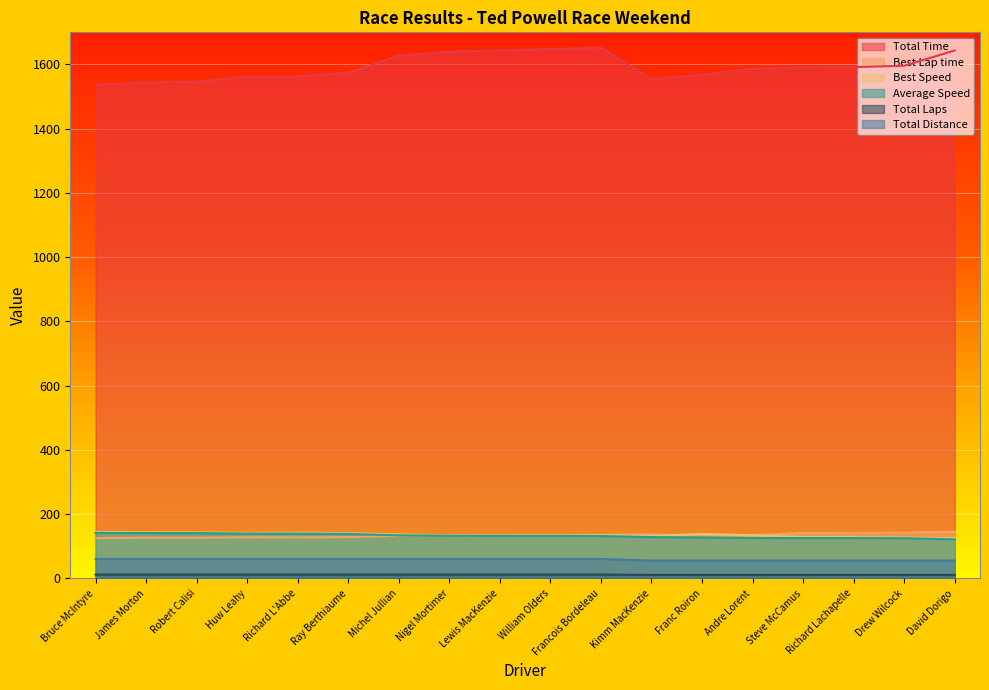

True or false: Total Distance and Total Time intersect in this chart.

False